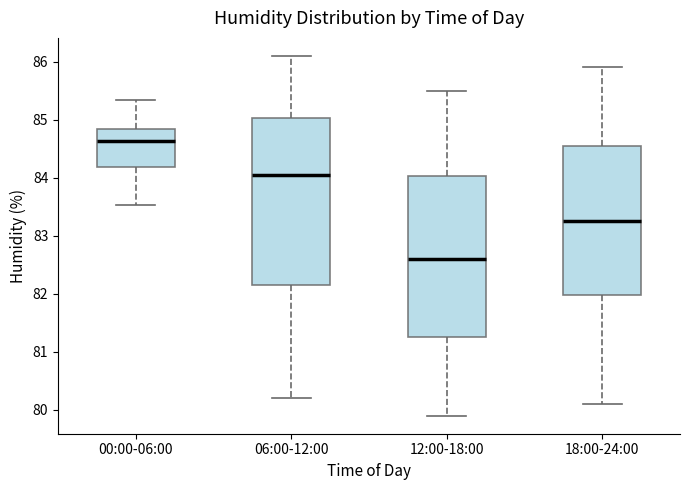

Where does the upper whisker of the box for 18:00-24:00 end on the y-axis? The values are not printed on the chart, so give them approximately, as read against the axis.

85.9